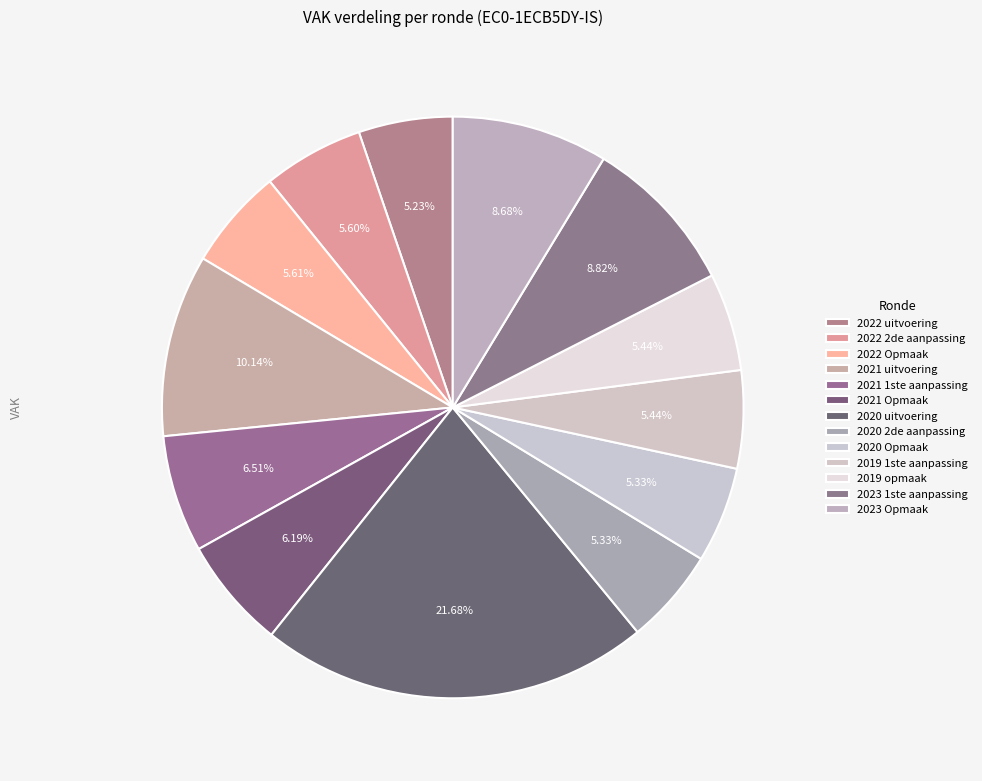

Between 2020 2de aanpassing and 2021 1ste aanpassing, which is larger?

2021 1ste aanpassing